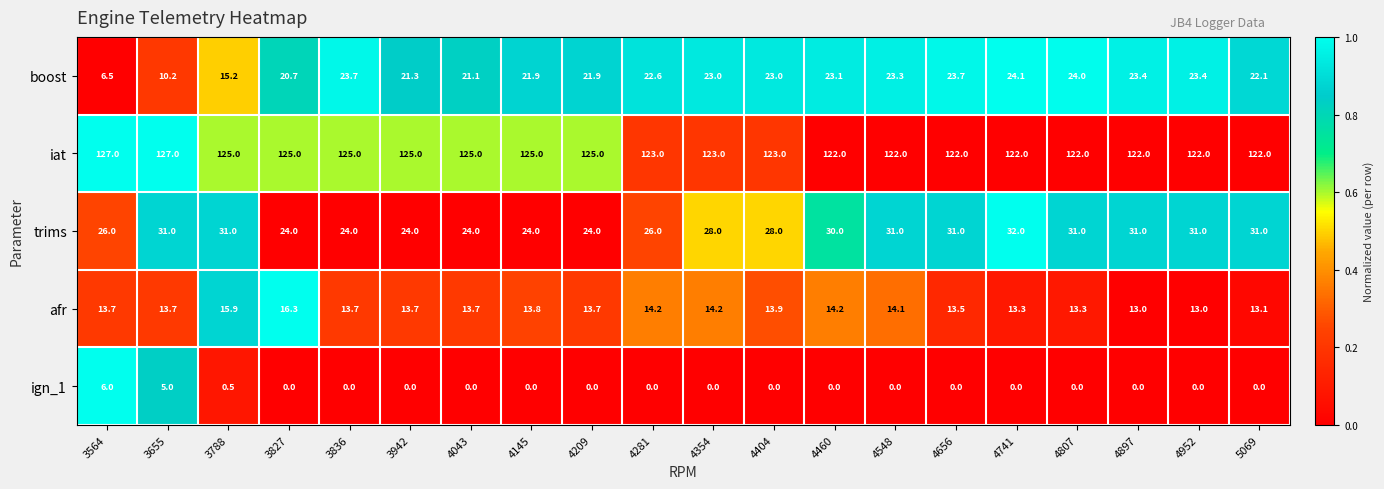

Is it true that ign_1 equals -2.0 at 4548?

False